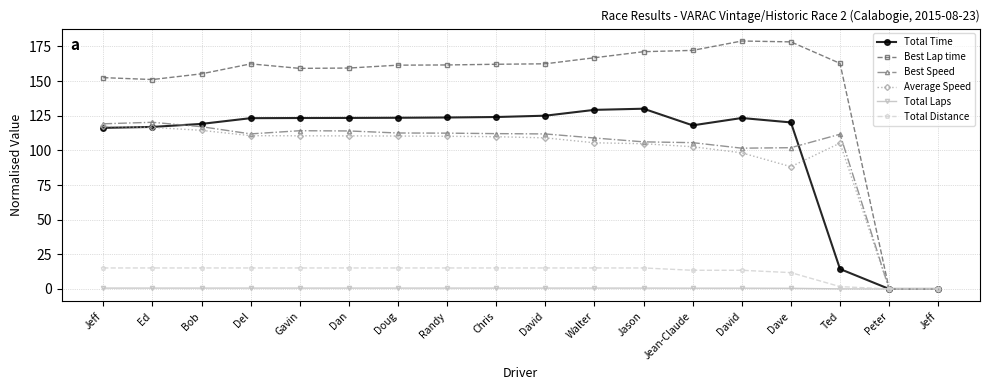

How many data points does each series have?

18